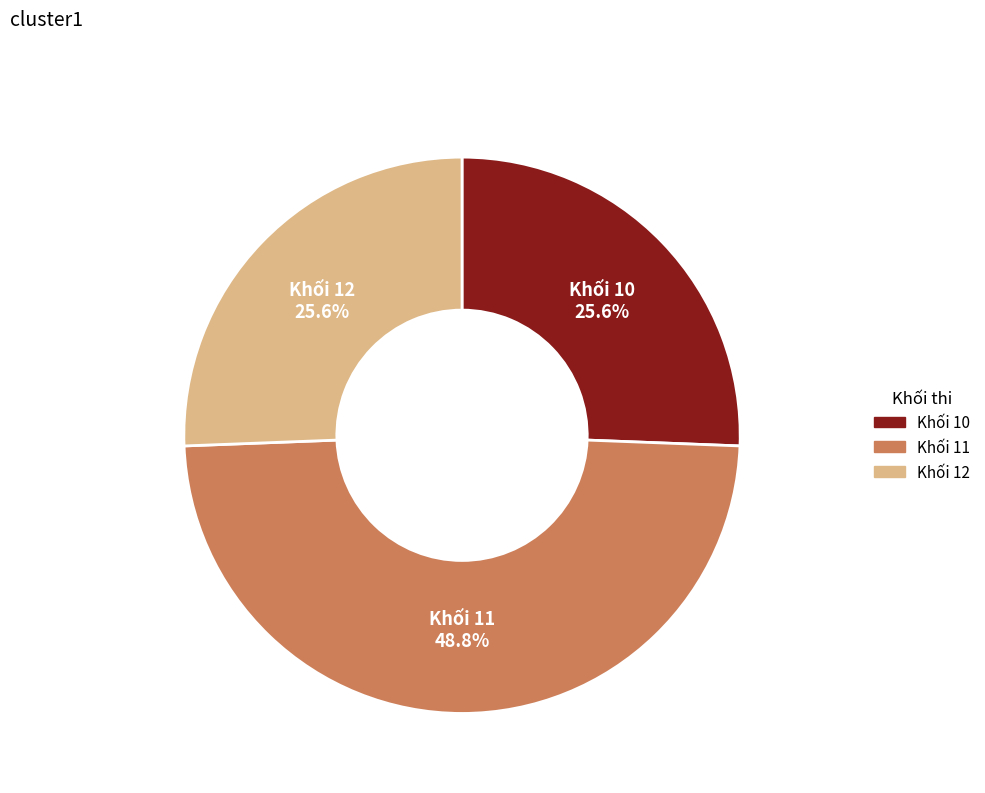

Is there a majority slice in this chart?

No